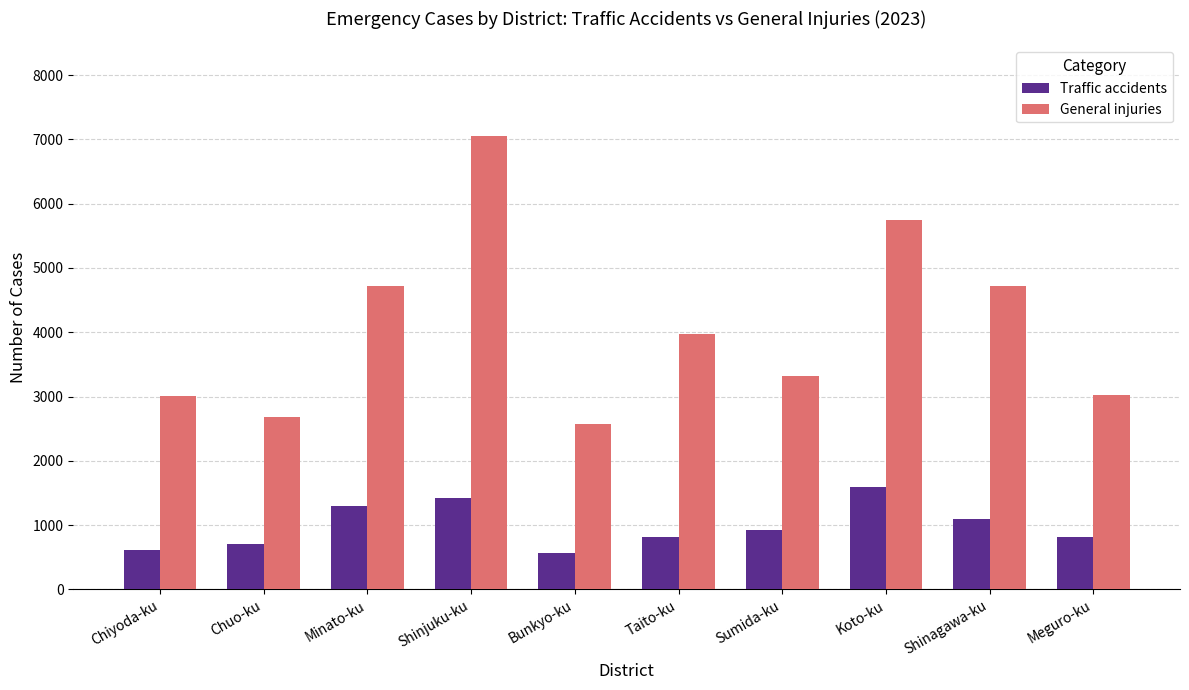

What is the difference between the maximum and minimum values in the Traffic accidents series?

1018